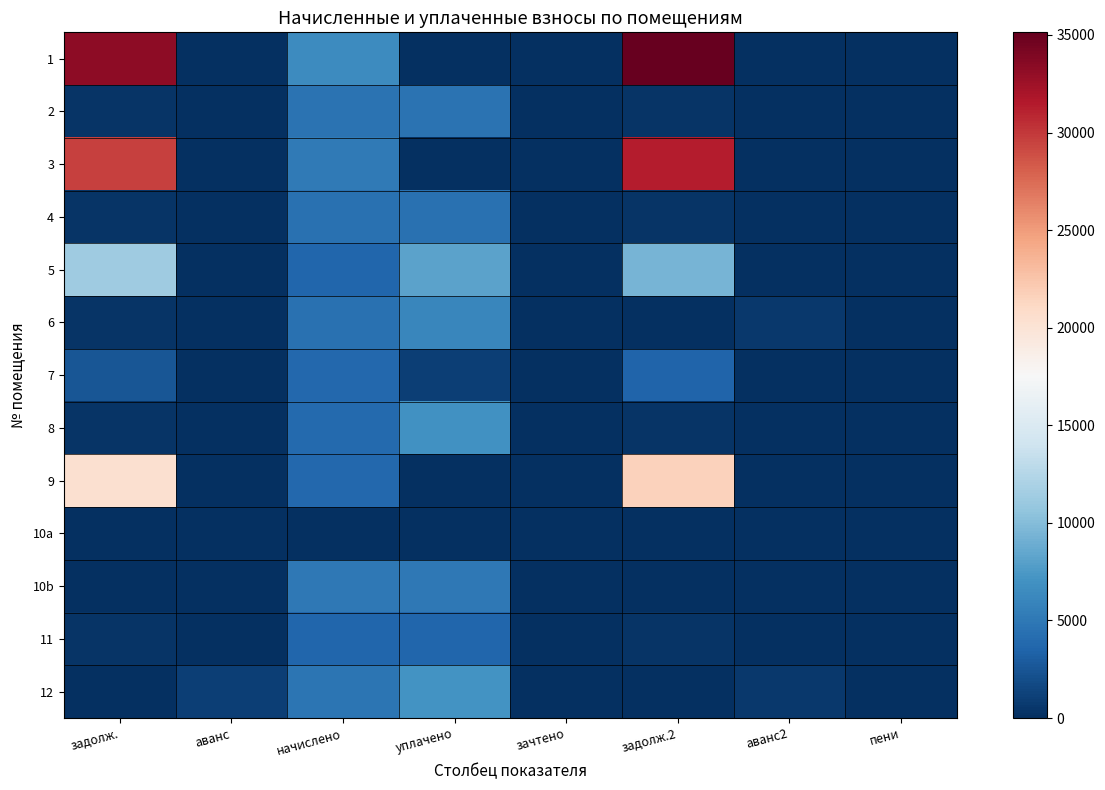

At зачтено, list the series in order from smallest to largest.

1, 2, 3, 4, 5, 6, 7, 8, 9, 10a, 10b, 11, 12